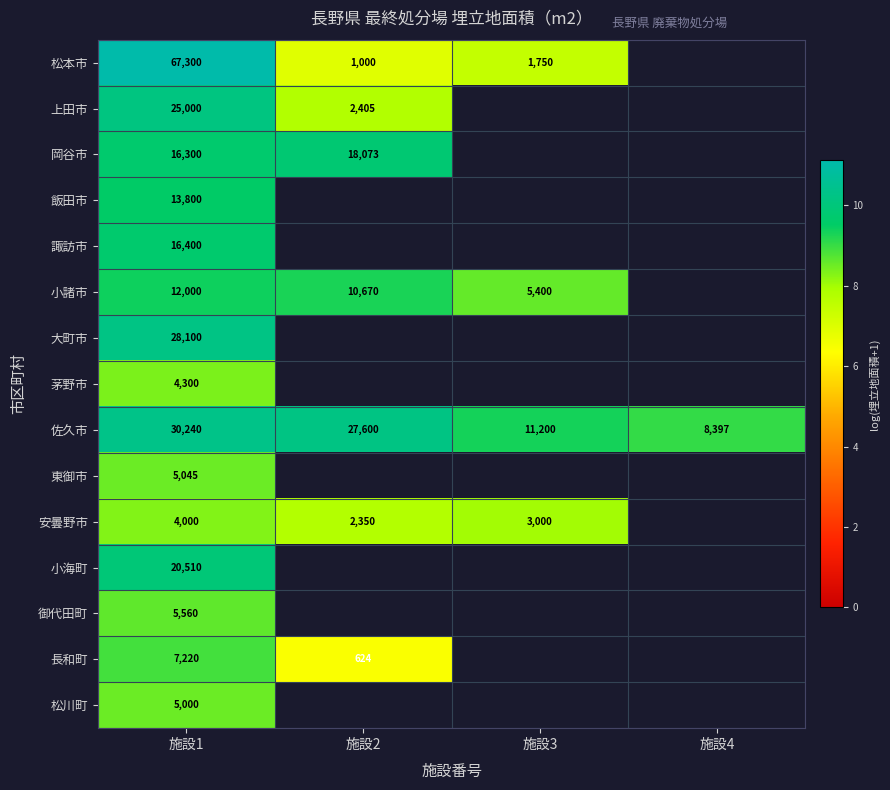

At 施設1, list the series in order from smallest to largest.

安曇野市, 茅野市, 松川町, 東御市, 御代田町, 長和町, 小諸市, 飯田市, 岡谷市, 諏訪市, 小海町, 上田市, 大町市, 佐久市, 松本市